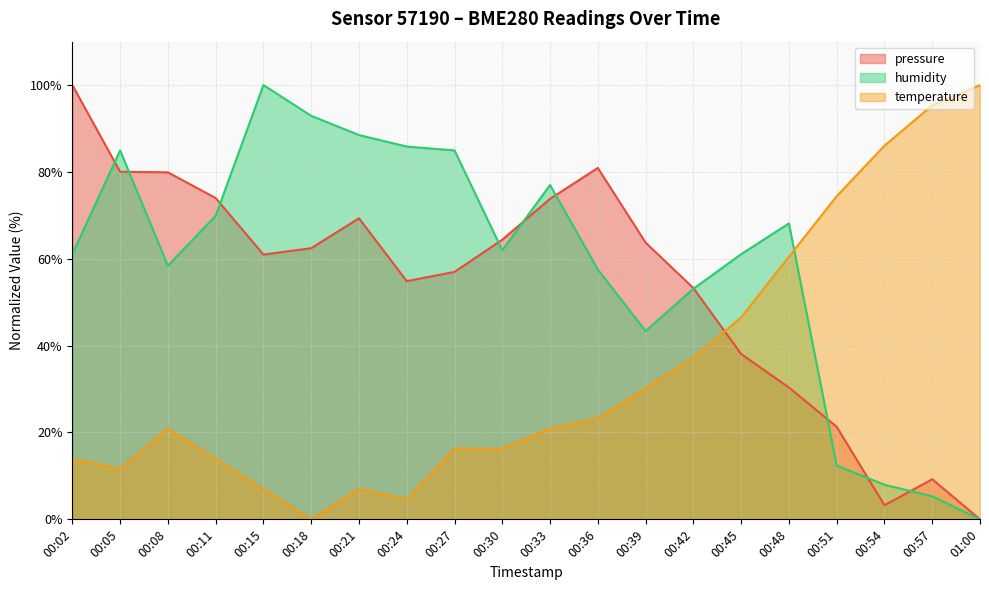

The value of humidity at 00:39 is 43.4. True or false?

True